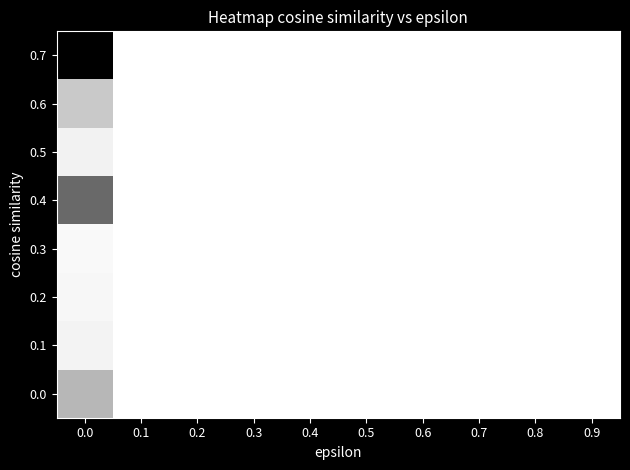

What is the greatest value displayed?

1.0